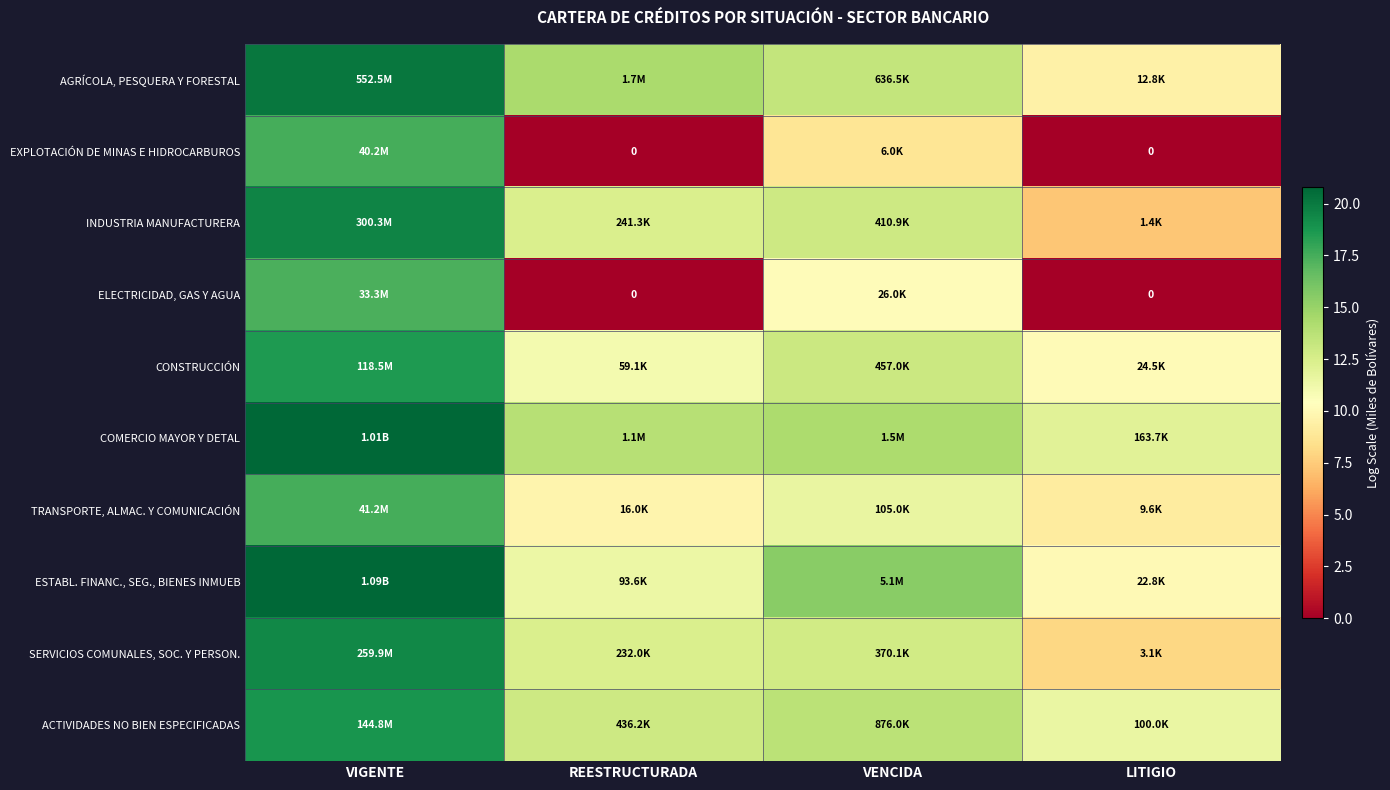

At which label is SERVICIOS COMUNALES, SOC. Y PERSON. closest to 13?

VENCIDA